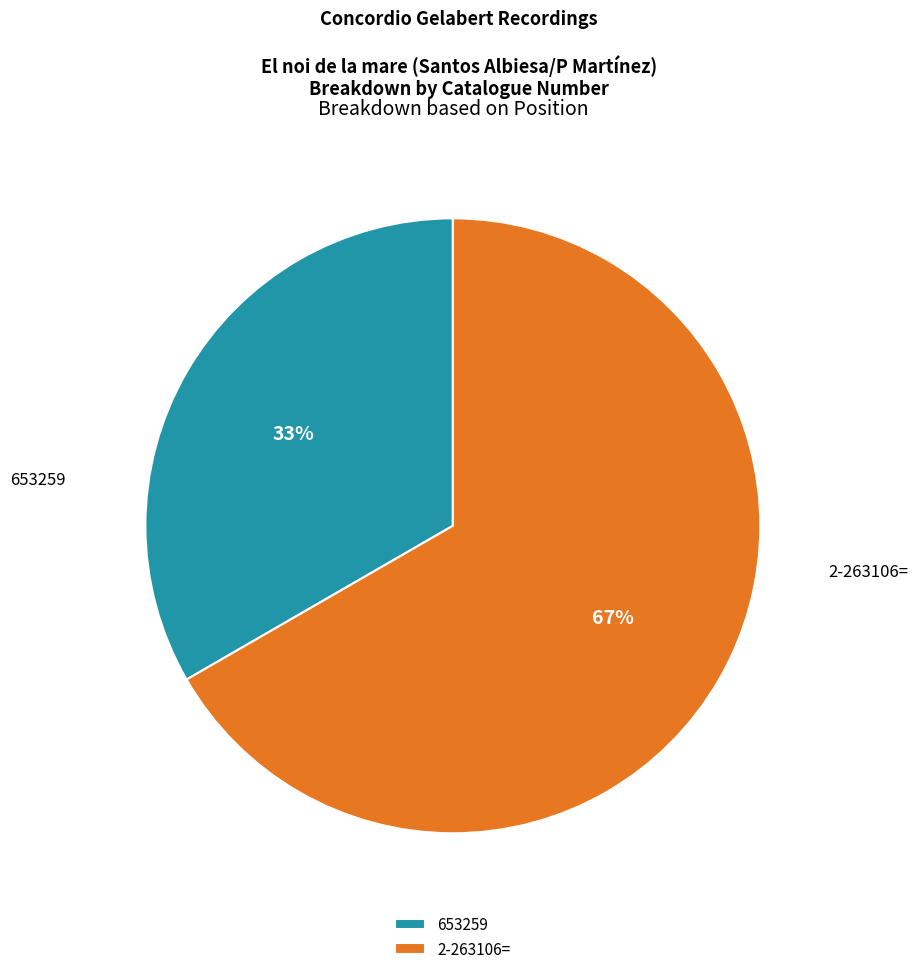

Is there a majority slice in this chart?

Yes